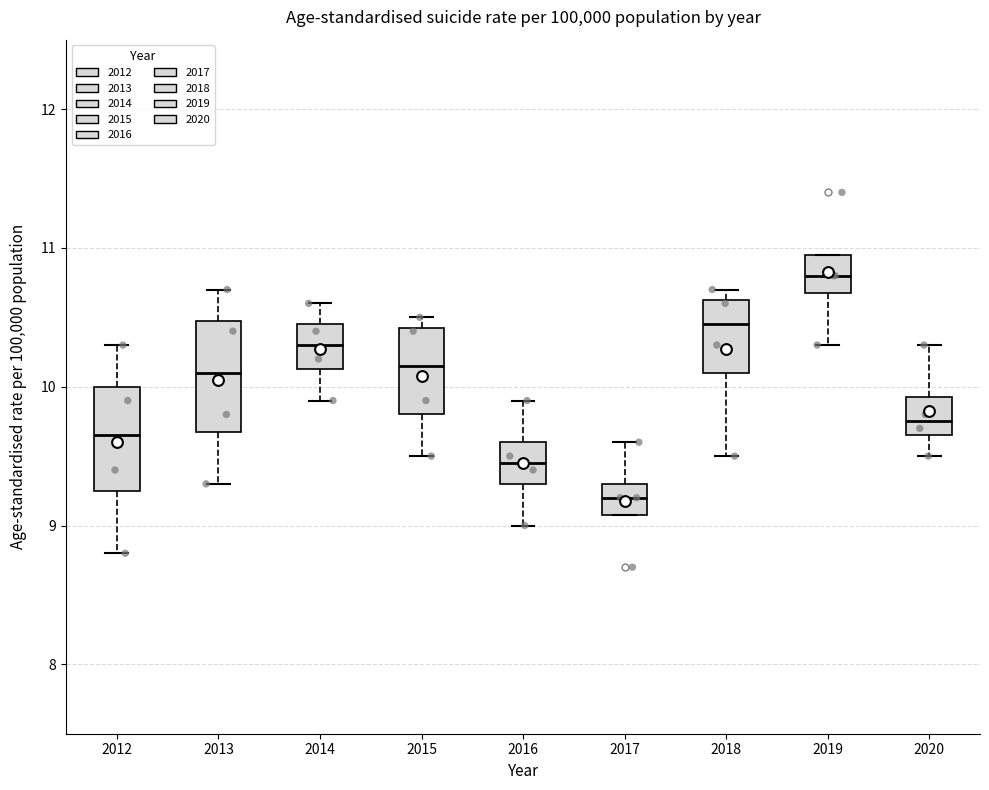

Where does the lower whisker of the box at x = 2012 end on the y-axis? The values are not printed on the chart, so give them approximately, as read against the axis.

8.8